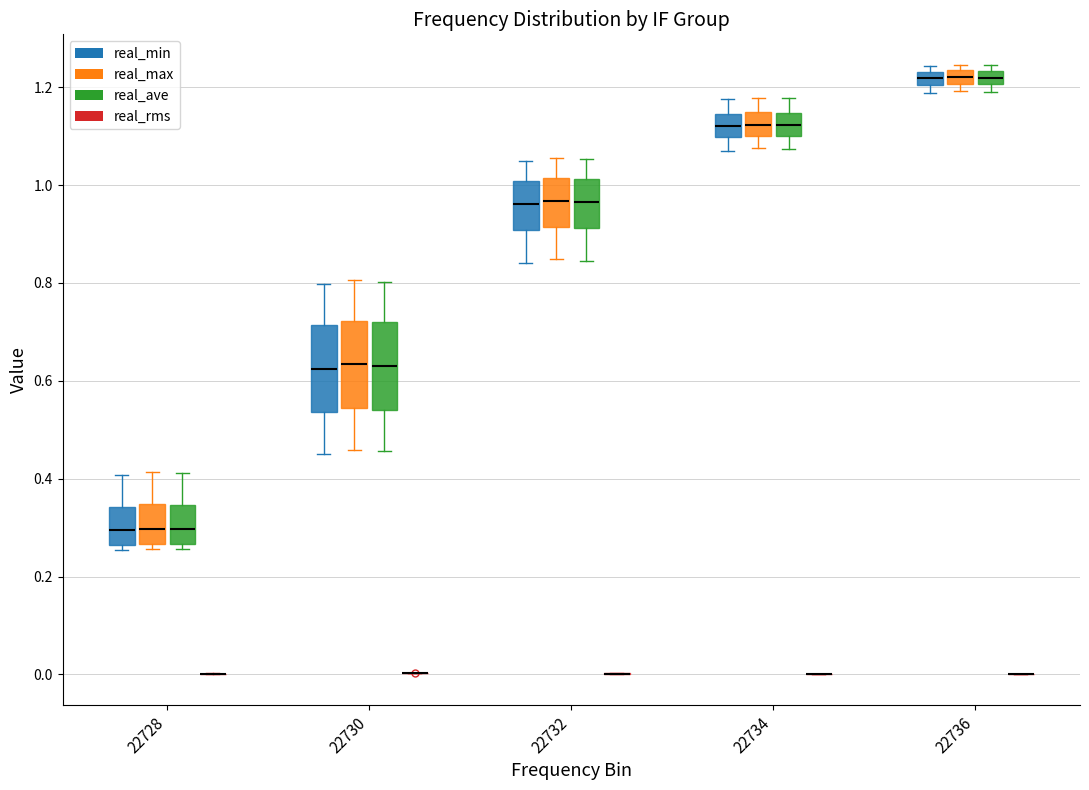

Where does the upper whisker of the box for 22728 (real_ave) end on the y-axis? The values are not printed on the chart, so give them approximately, as read against the axis.

0.42